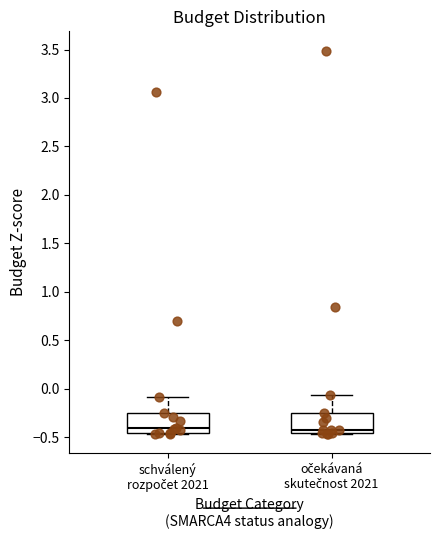

Reading left to right, read every box against the y-axis: the position of its median line, the range the box covers, and the ends of its whiskers. The values are not printed on the chart, so give them approximately, as read against the axis.

schválený rozpočet 2021: median -0.40, box -0.45 to -0.25, whiskers -0.45 to -0.10
očekávaná skutečnost 2021: median -0.40, box -0.45 to -0.25, whiskers -0.45 to -0.05